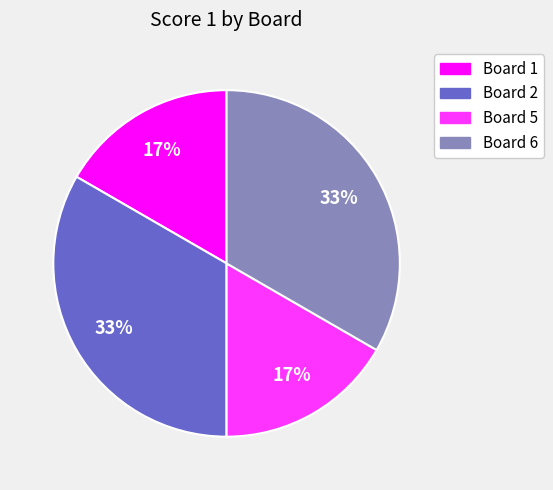

Is there any slice that represents more than half of the pie?

No